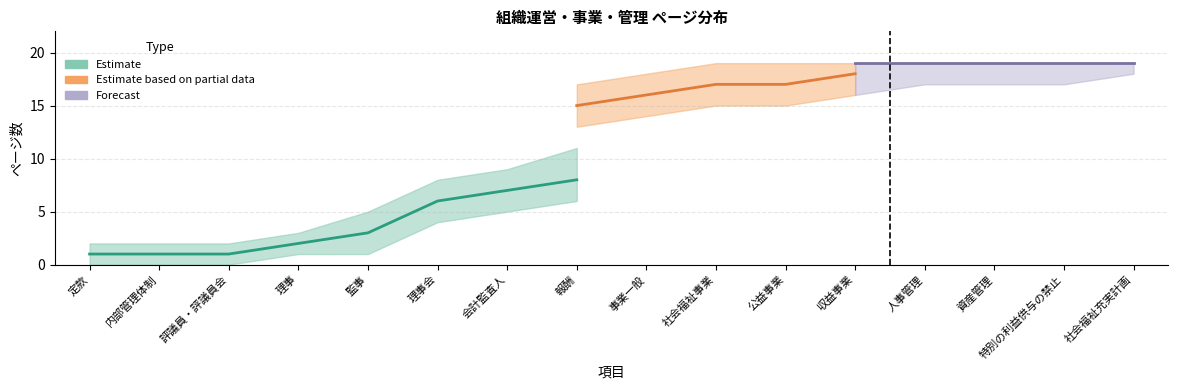

How many categories are shown in the chart?

16